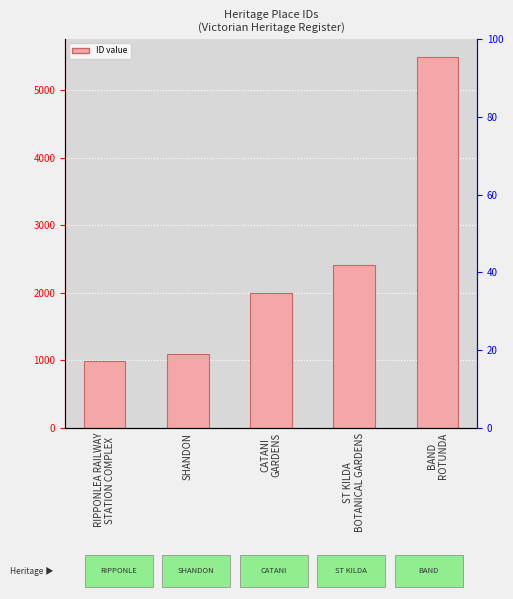

The value at ST KILDA
BOTANICAL GARDENS is 3214. True or false?

False